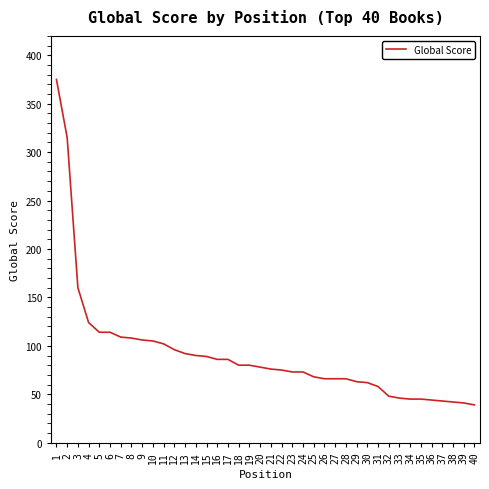

How many lines are shown in the chart?

1